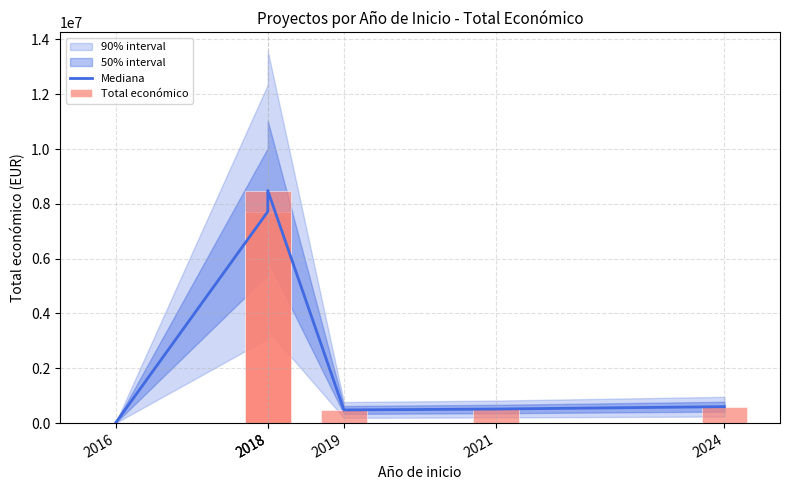

Does the chart contain any negative values?

No